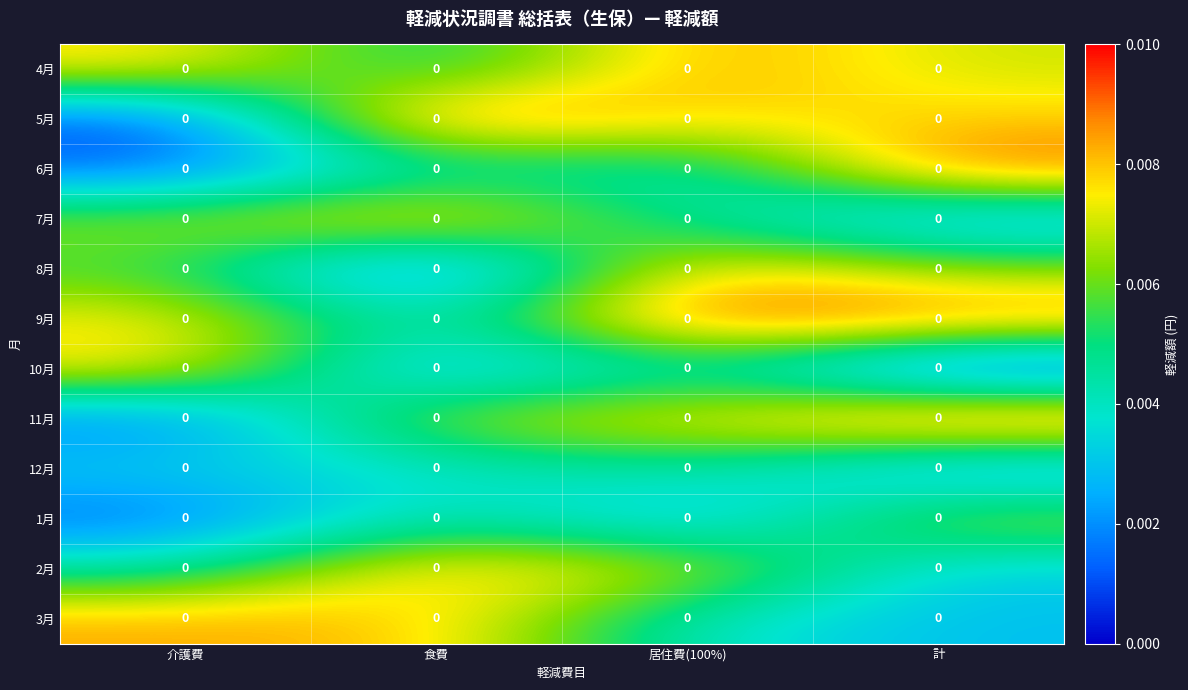

Which has a higher value, 計 or 食費?

計